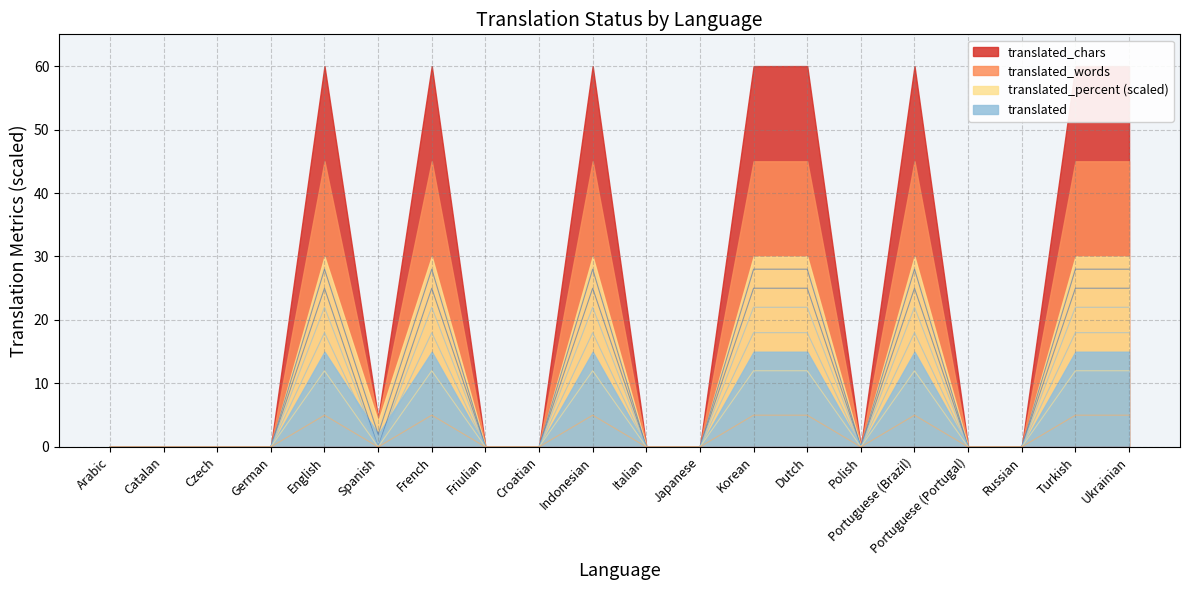

Rank the series by their average value, from highest to lowest.

translated, translated_words, translated_chars, translated_percent